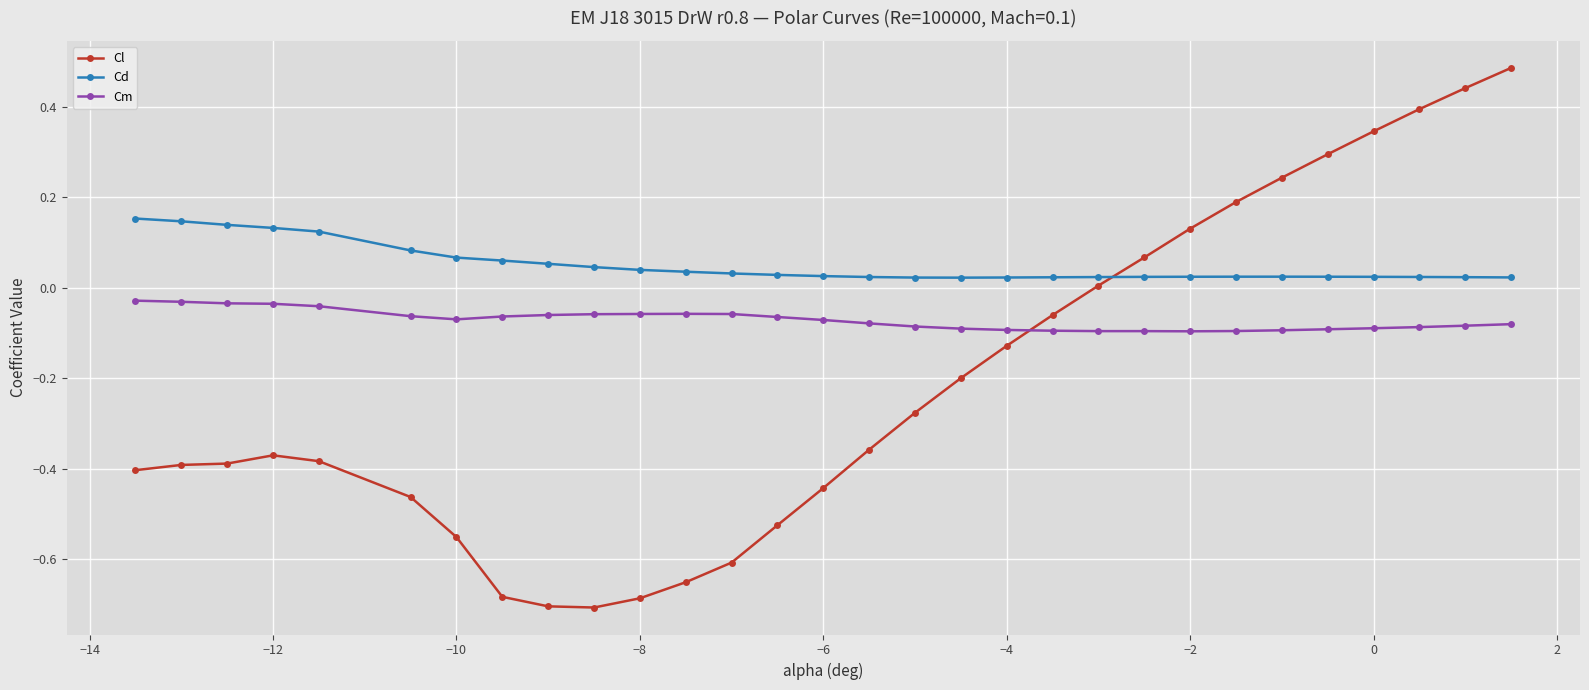

After their last crossing, which series has the higher values: Cl or Cm?

Cl